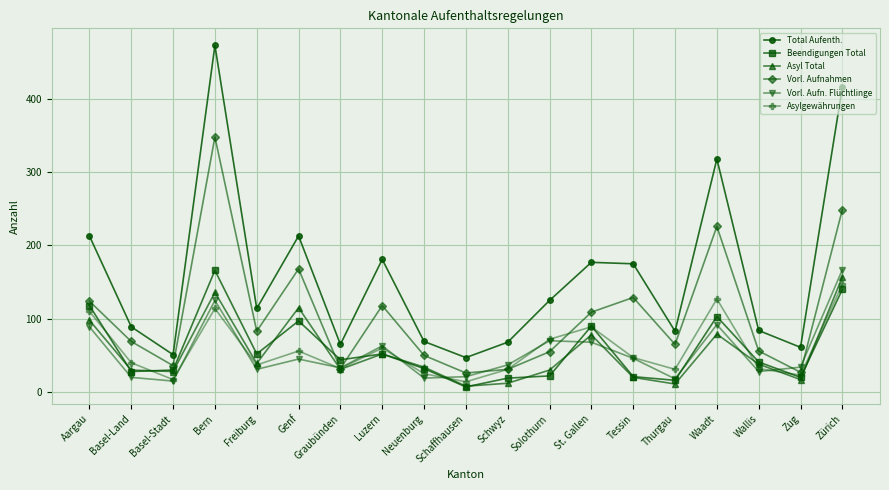

What value does the Total Aufenth. series have at Tessin?

175